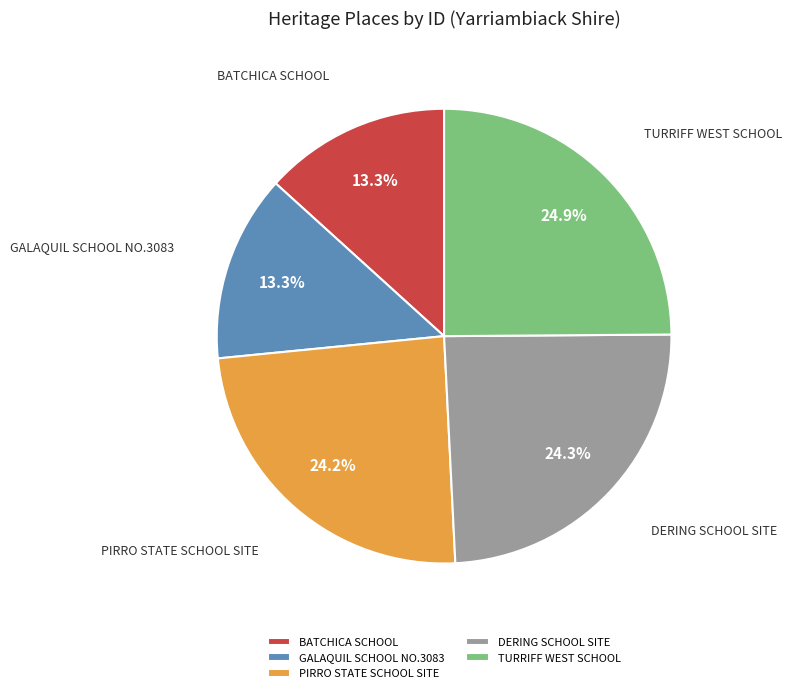

Count the number of slices in the pie.

5